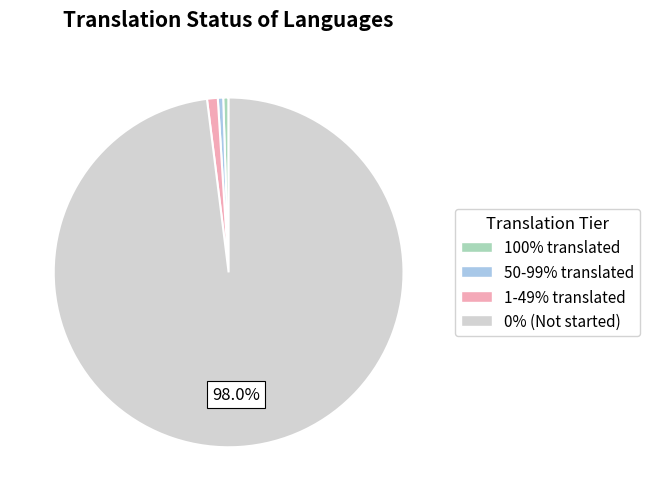

Does 100% translated account for over 50% of the chart?

No